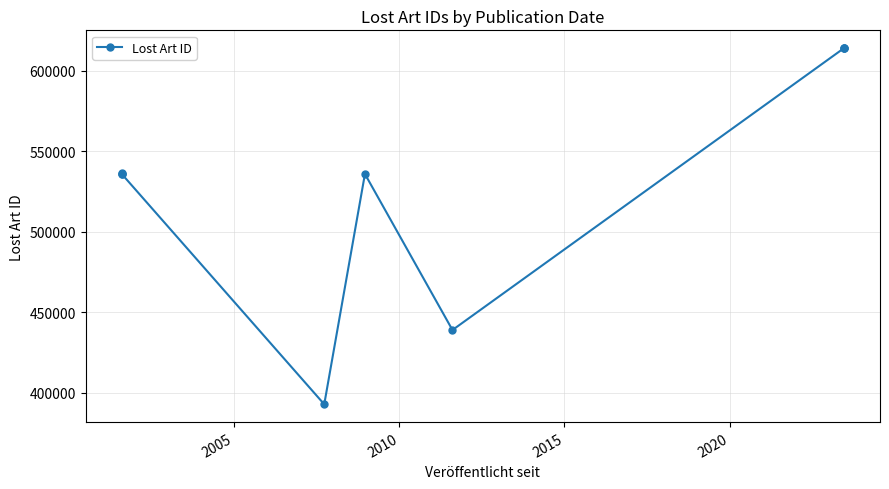

How many points are higher than both their immediate neighbors (excluding endpoints)?

1